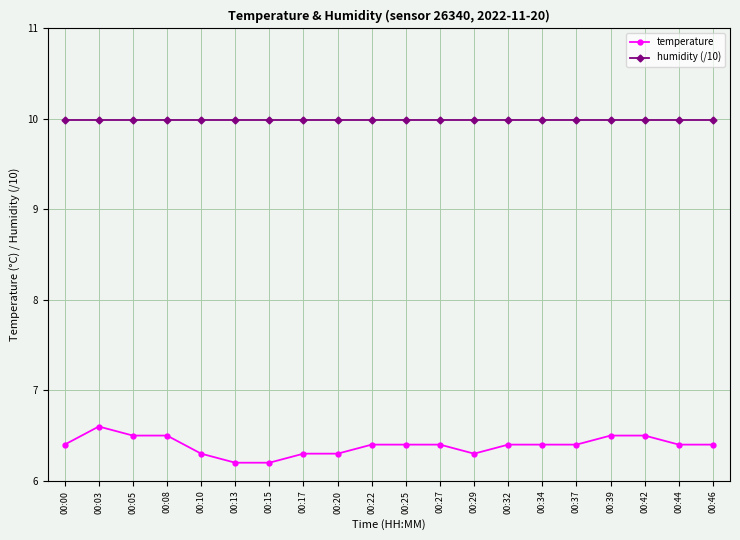

True or false: temperature has more than 0 points higher than both neighbors.

True